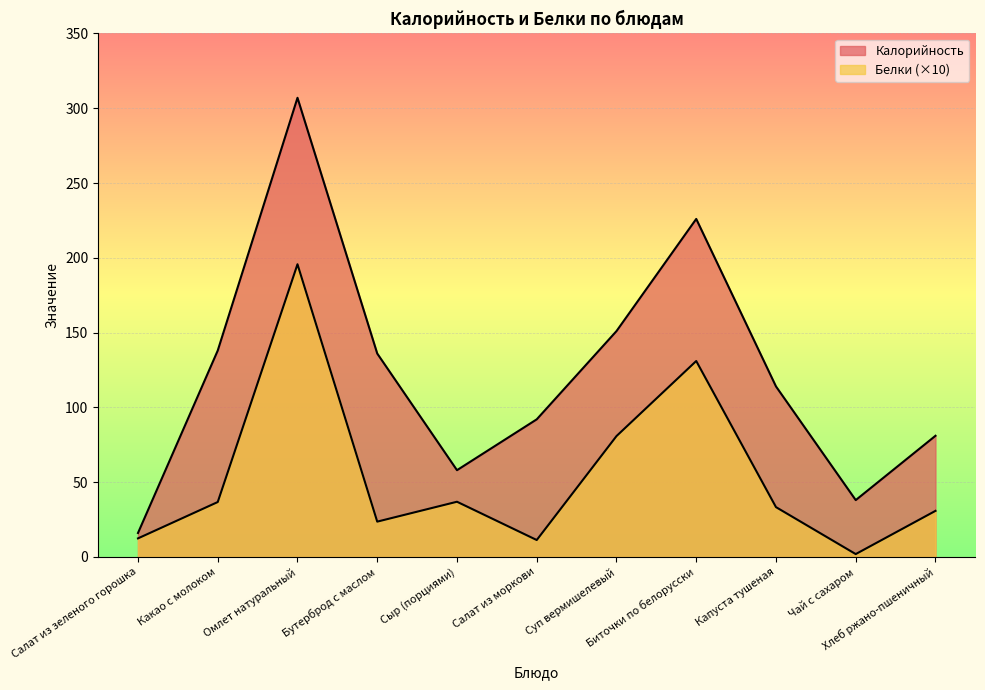

The Калорийность series shows 16.0 at Салат из зеленого горошка. True or false?

True